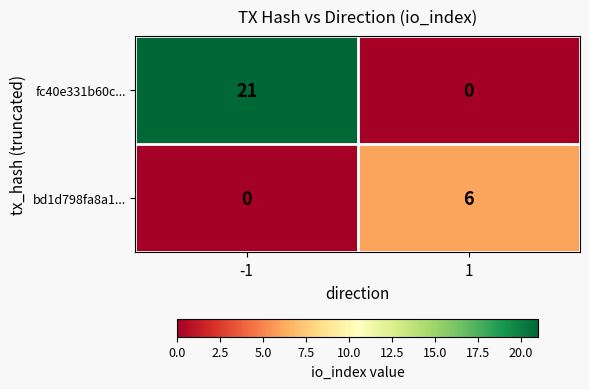

What is the difference between the maximum and minimum values in the fc40e331b60c... series?

21